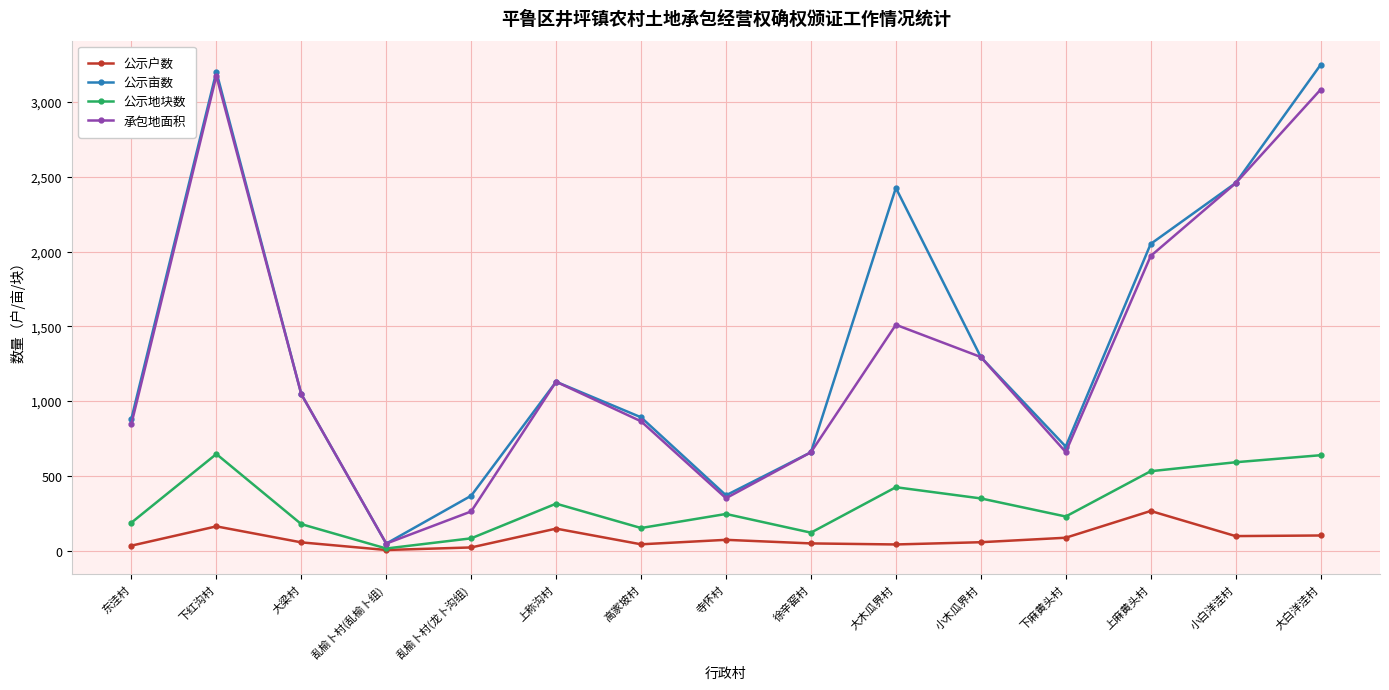

Is the value of 公示地块数 at 小木瓜界村 greater than the value of 承包地面积 at 大梁村?

No